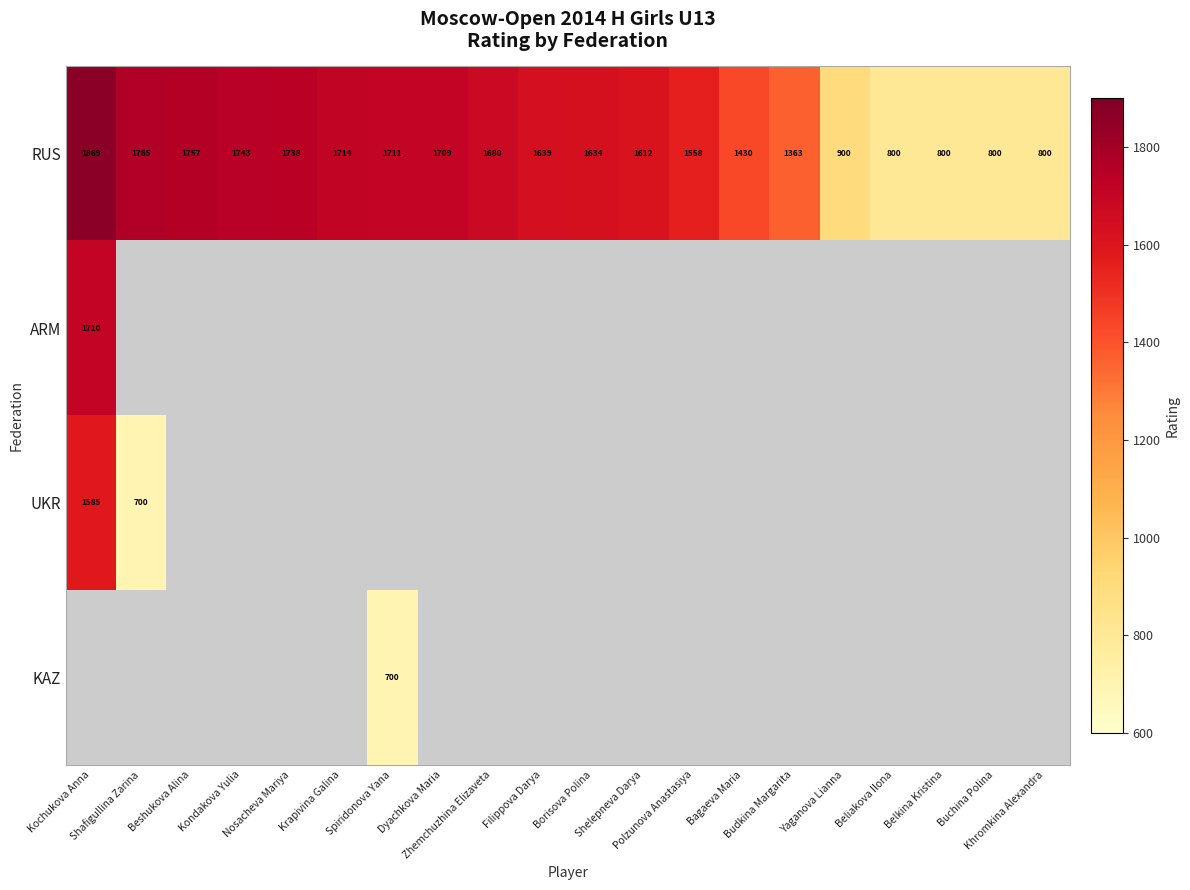

What is the sum of all RUS values?

29022